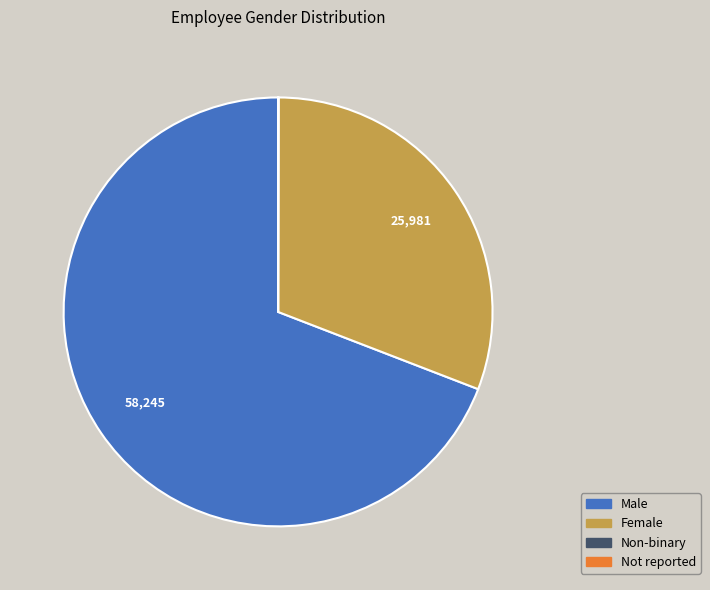

Does any single category account for the majority?

Yes